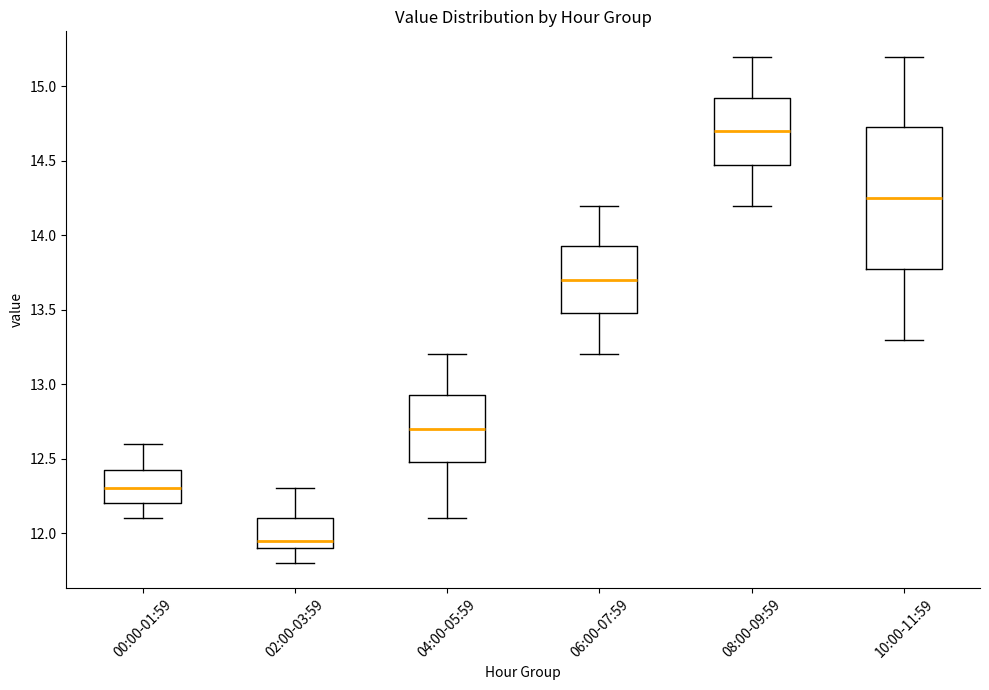

Reading left to right, read every box against the y-axis: the position of its median line, the range the box covers, and the ends of its whiskers. The values are not printed on the chart, so give them approximately, as read against the axis.

00:00-01:59: median 12.30, box 12.20 to 12.45, whiskers 12.10 to 12.60
02:00-03:59: median 11.95, box 11.90 to 12.10, whiskers 11.80 to 12.30
04:00-05:59: median 12.70, box 12.50 to 12.95, whiskers 12.10 to 13.20
06:00-07:59: median 13.70, box 13.50 to 13.95, whiskers 13.20 to 14.20
08:00-09:59: median 14.70, box 14.50 to 14.95, whiskers 14.20 to 15.20
10:00-11:59: median 14.25, box 13.80 to 14.75, whiskers 13.30 to 15.20